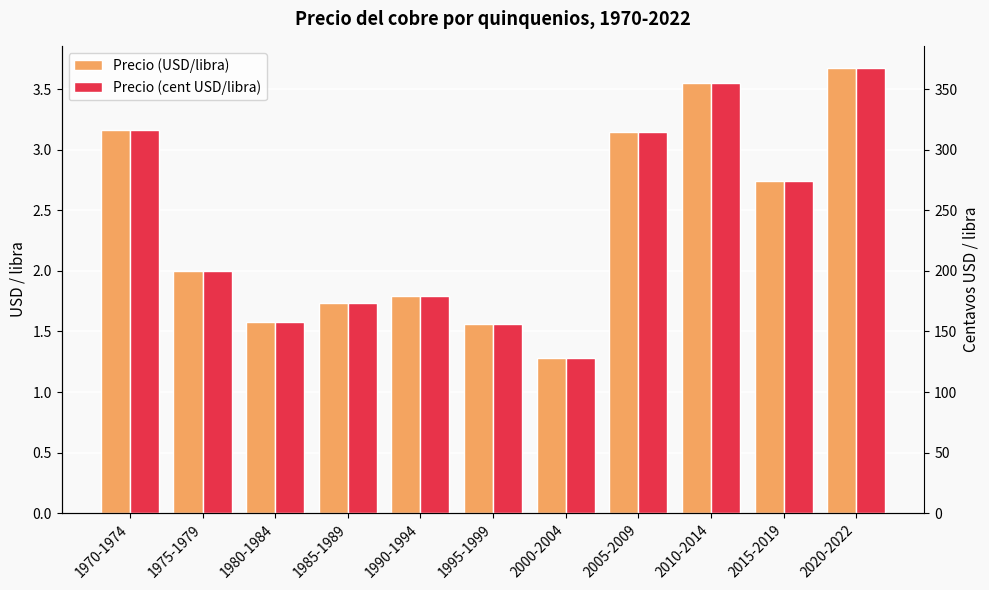

What are all the series names shown in the legend?

Precio (USD/libra), Precio (cent USD/libra)